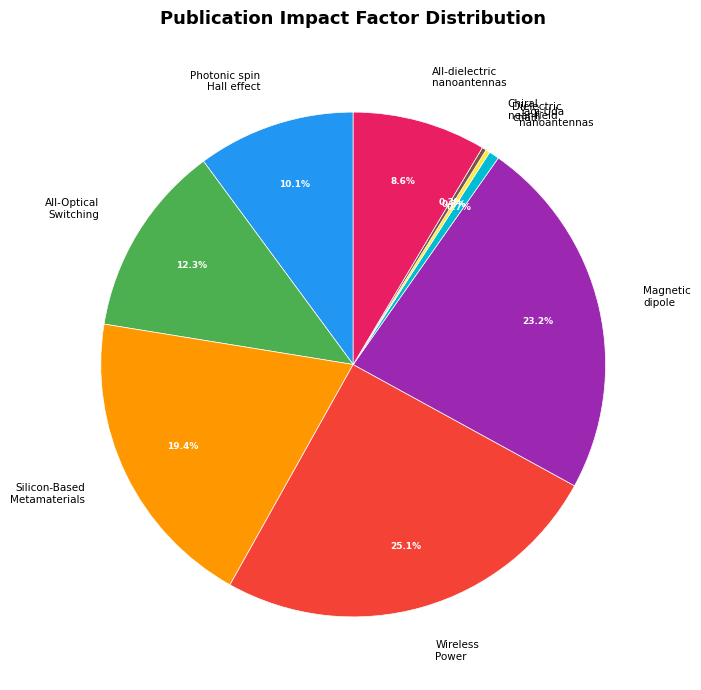

Does All-Optical Switching represent more than half of the total?

No